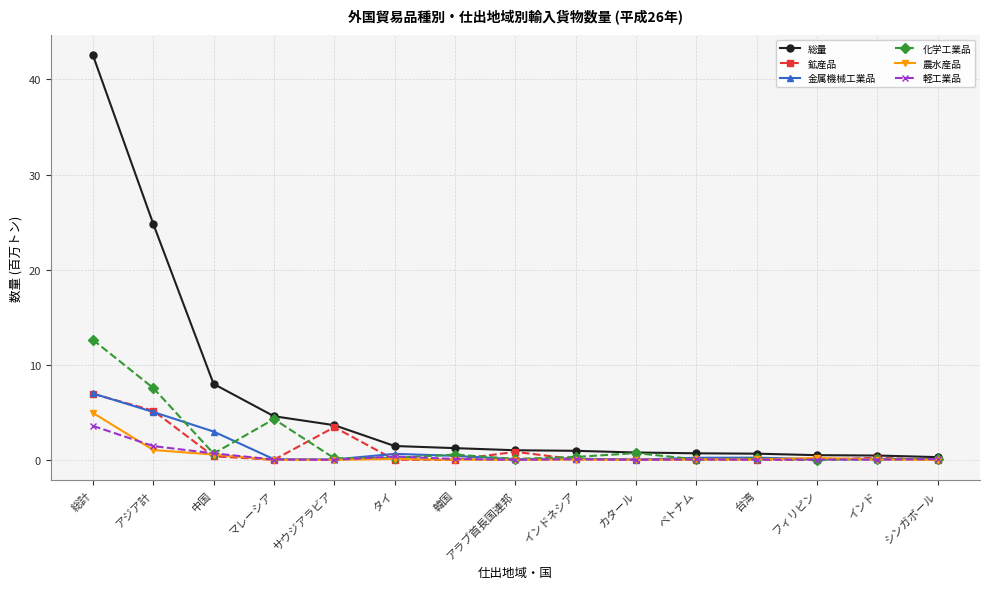

Which series changed the most between マレーシア and 韓国?

化学工業品